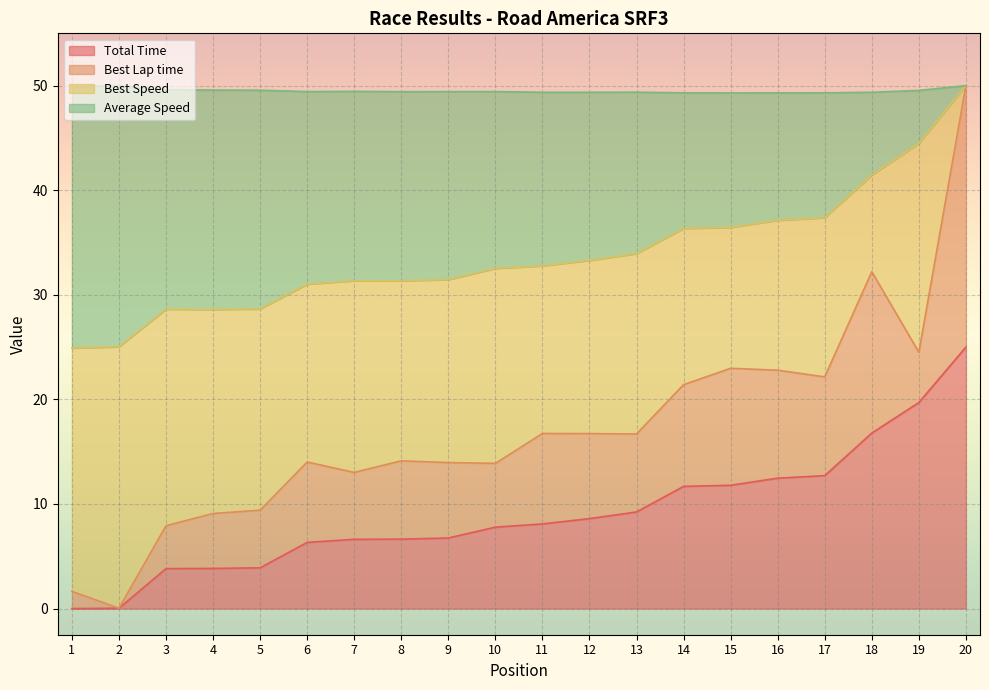

Does the chart display data point markers on the line(s)?

No